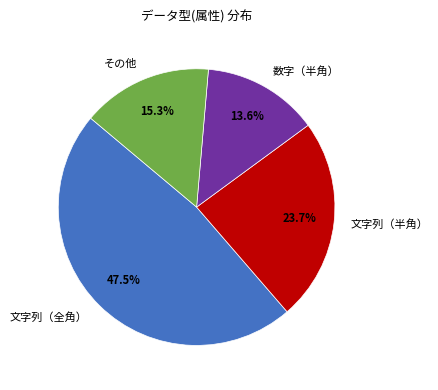

Which category has the smallest portion of the pie?

数字（半角）